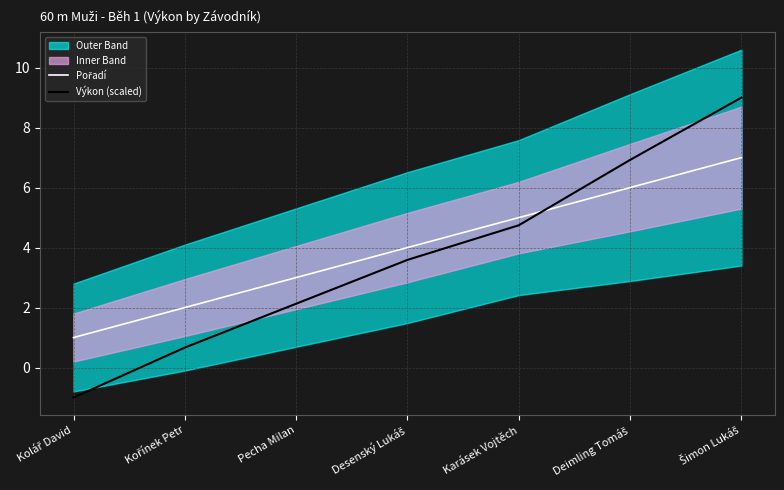

What is the greatest value displayed?

9.0